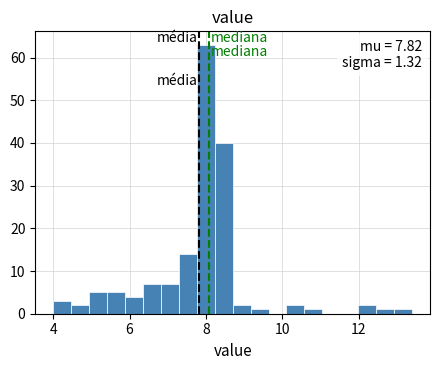

Read against the x-axis, roughly where is the centre of the tallest bar?

8.0